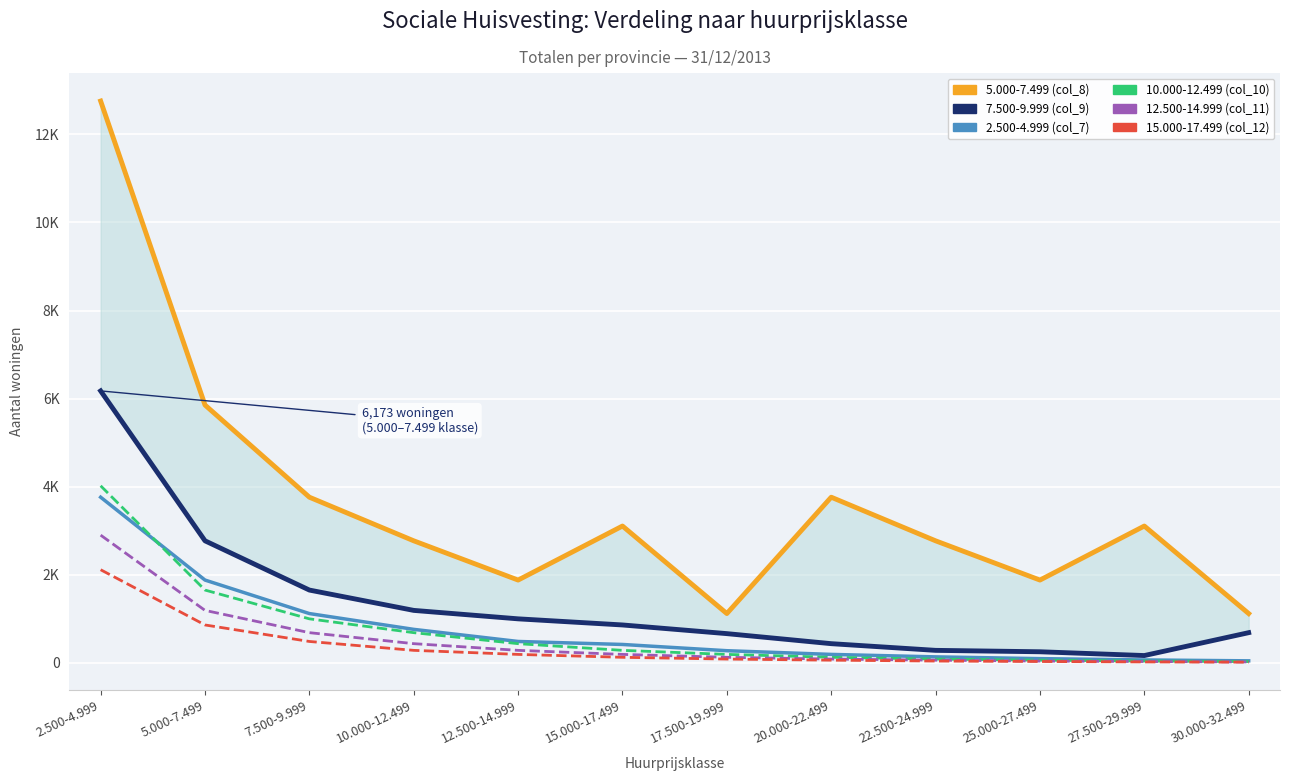

Is it true that 15.000-17.499 (col_12) equals 55 at 20.000-22.499?

True